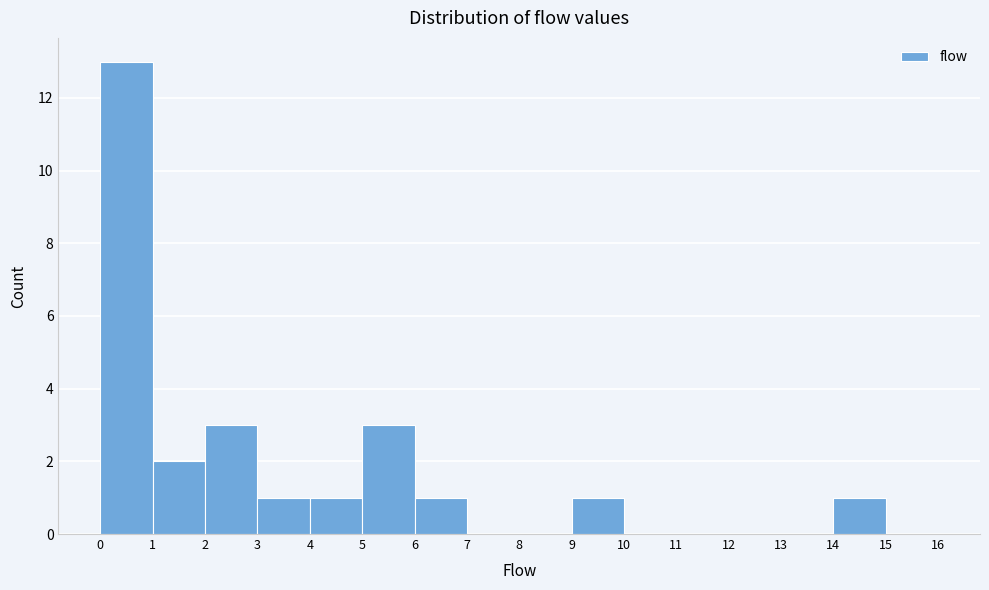

Which range on the x-axis has the tallest bar?

0 to 1